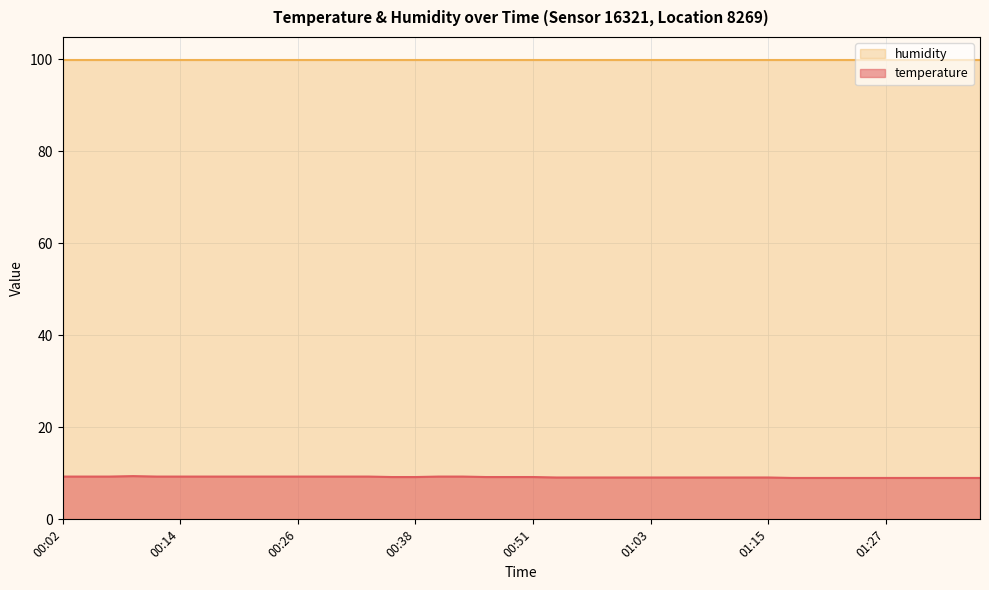

List the labels in order of value, largest first.

00:09, 00:02, 00:04, 00:07, 00:12, 00:14, 00:16, 00:19, 00:21, 00:24, 00:26, 00:29, 00:31, 00:34, 00:41, 00:43, 00:36, 00:38, 00:46, 00:48, 00:51, 00:53, 00:55, 00:58, 01:00, 01:03, 01:05, 01:08, 01:10, 01:13, 01:15, 01:18, 01:20, 01:22, 01:25, 01:27, 01:30, 01:32, 01:35, 01:37